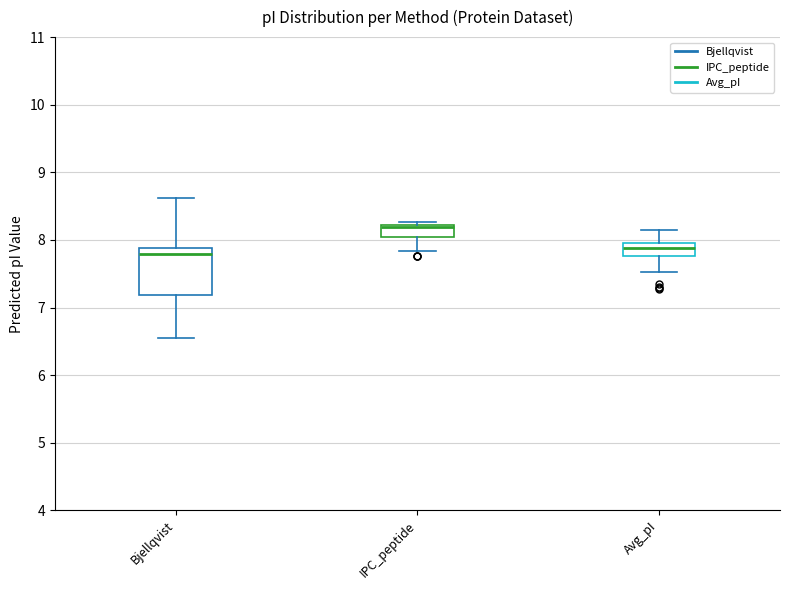

Comparing the boxes themselves (not the whiskers), which one is the tallest?

Bjellqvist